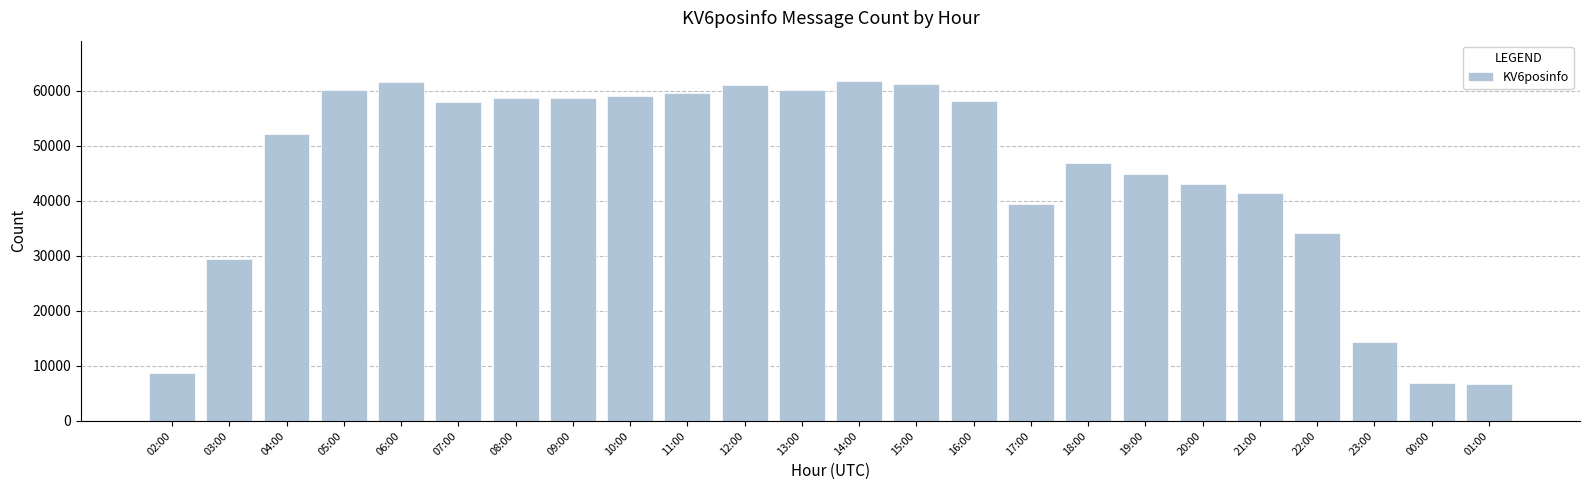

What is the difference between the second highest and minimum values?

54957